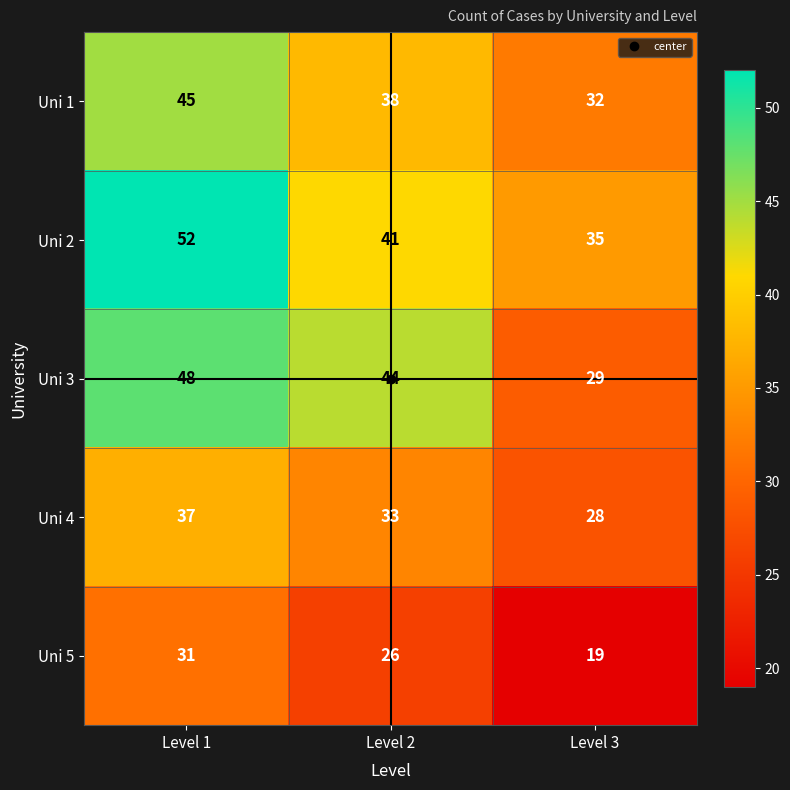

What is the highest value of the Uni 4 series?

37